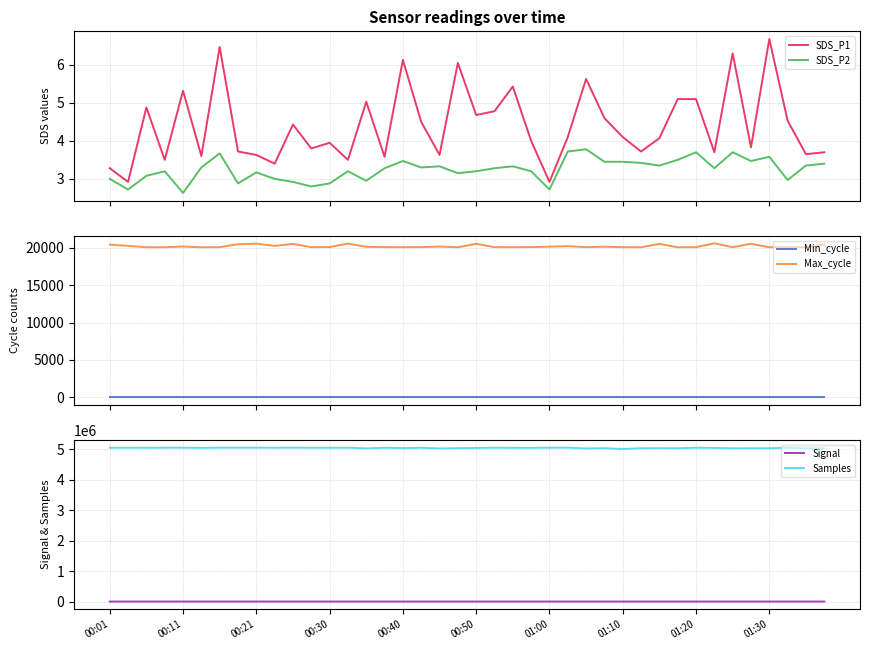

True or false: SDS_P1 and SDS_P2 cross at least once.

False